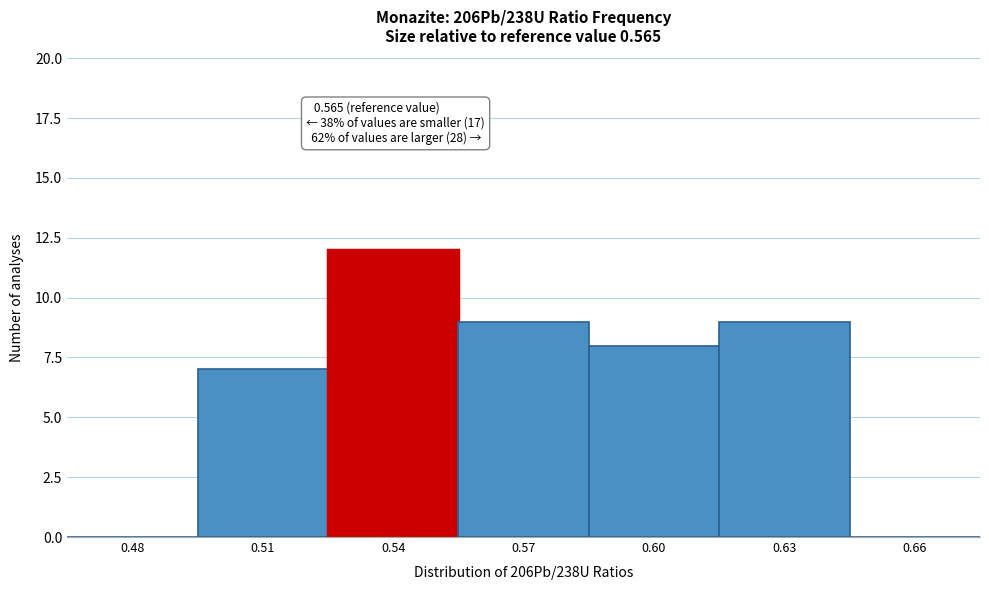

Reading left to right, transcribe all the data shown in this chart.

0.48=0	0.51=7	0.54=12	0.57=9	0.60=8	0.63=9	0.66=0